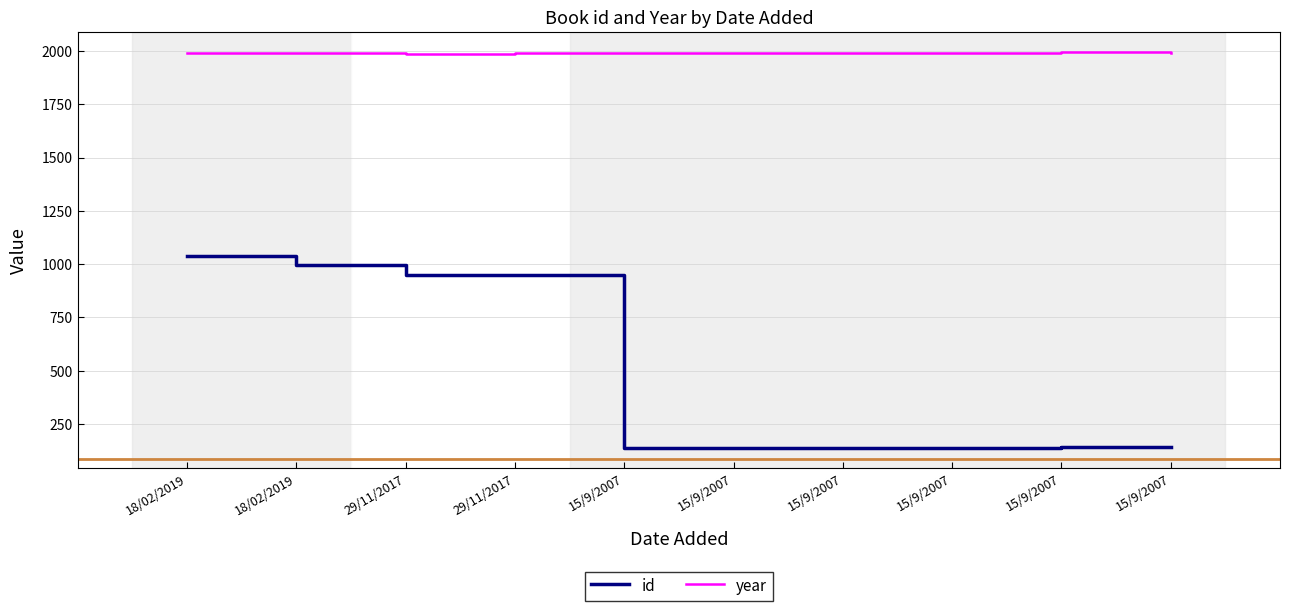

What is the label of the 4th point from the left?

29/11/2017